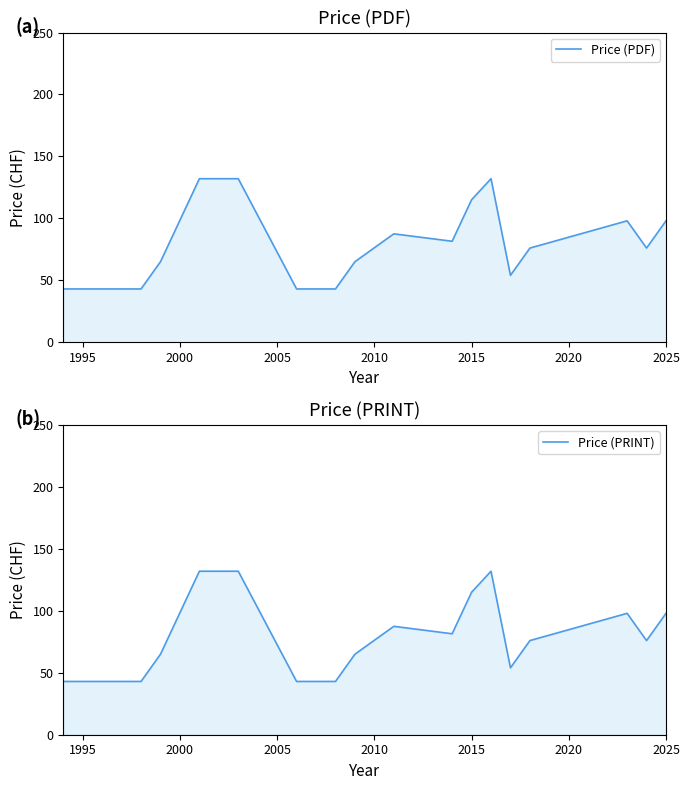

What is the highest value of the Price (PRINT) series?

132.0